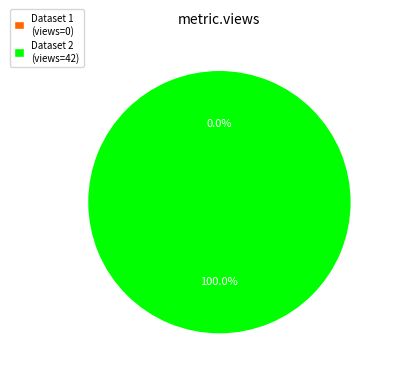

To the nearest percent, what percentage of the pie is 619d87920781900674c063c9?

100%